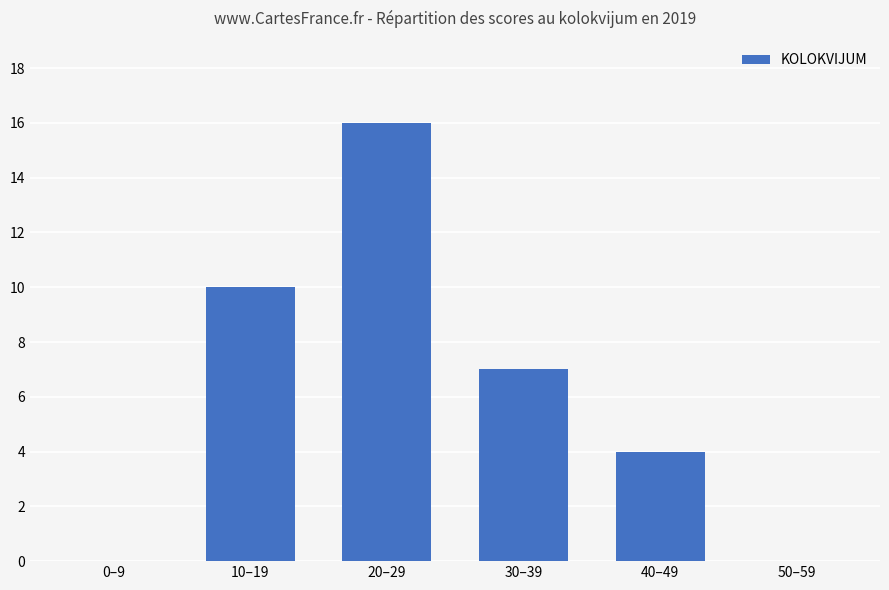

Where is the data nearest to the value 8?

30–39